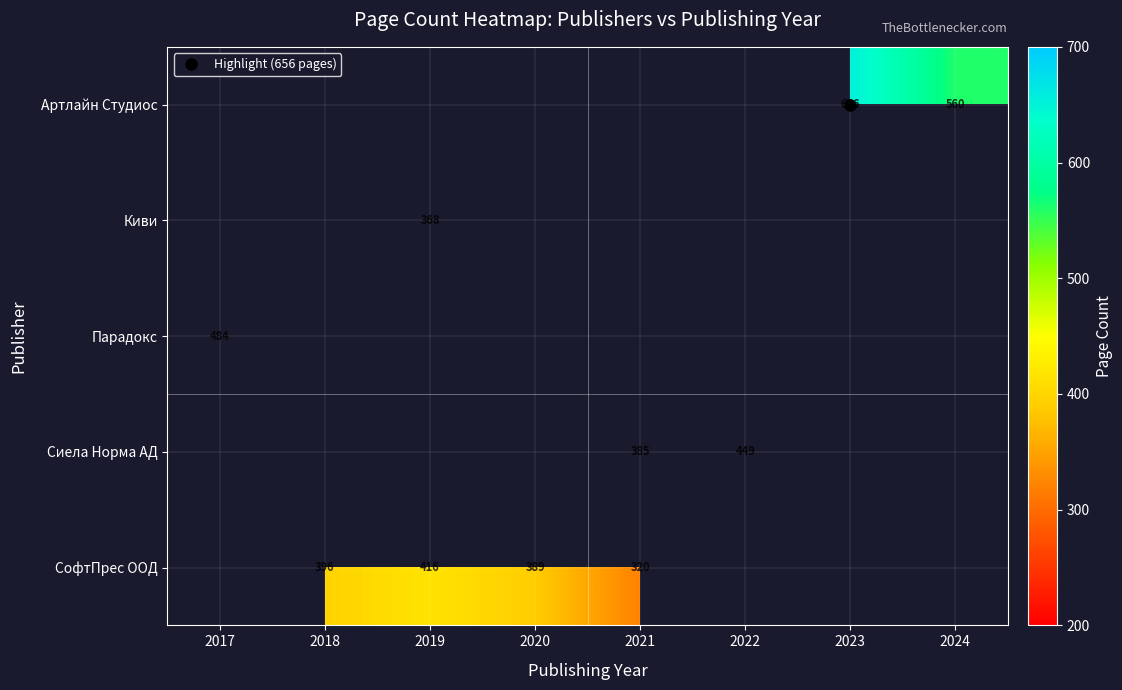

How many categories are shown in the chart?

8